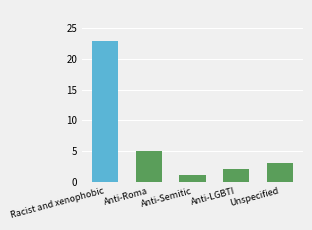

The chart shows a value of 4 at Unspecified. True or false?

False